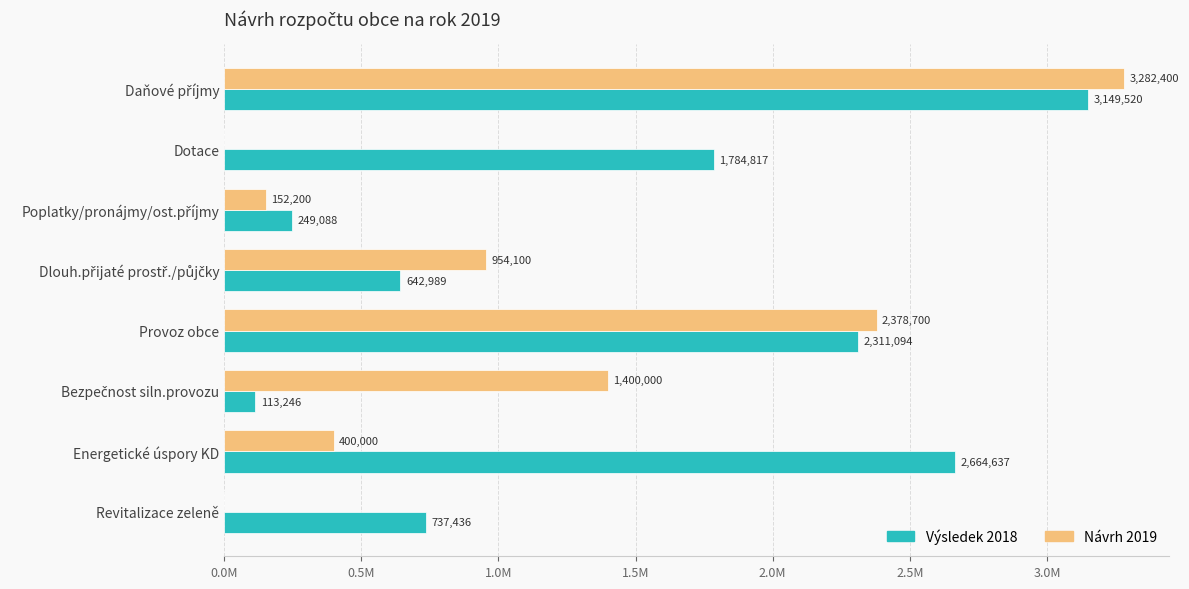

What is the sum of all Návrh 2019 values?

8567400.0